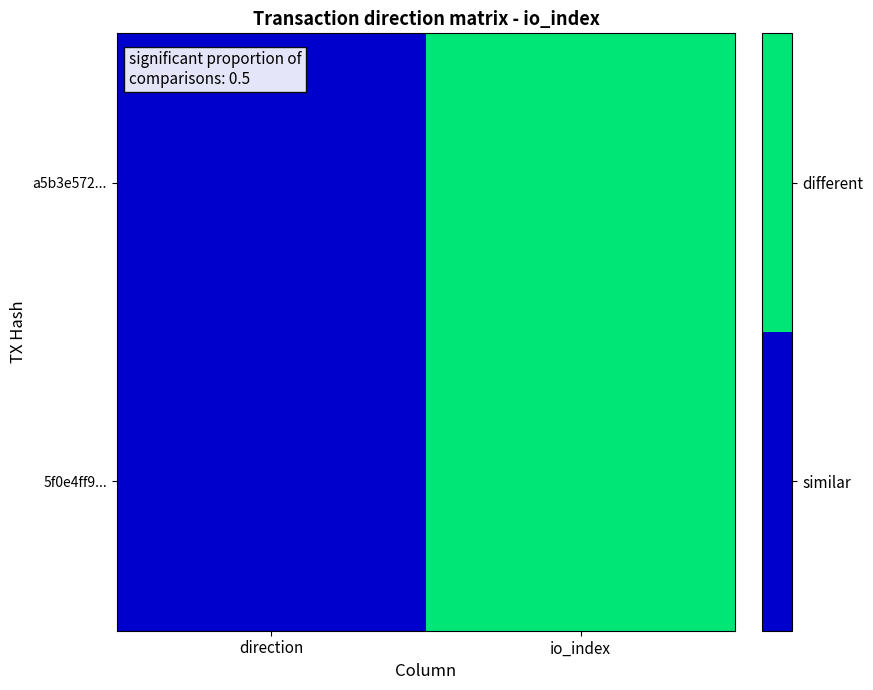

Rank the series by their maximum value, from lowest to highest.

a5b3e572..., 5f0e4ff9...